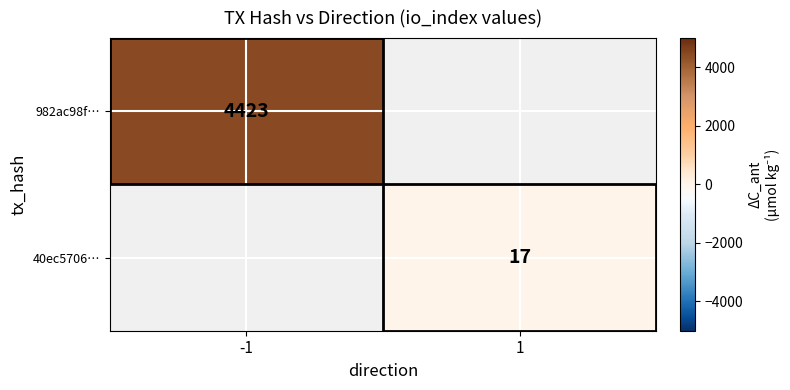

The 982ac98f… series shows 4423 at -1. True or false?

True